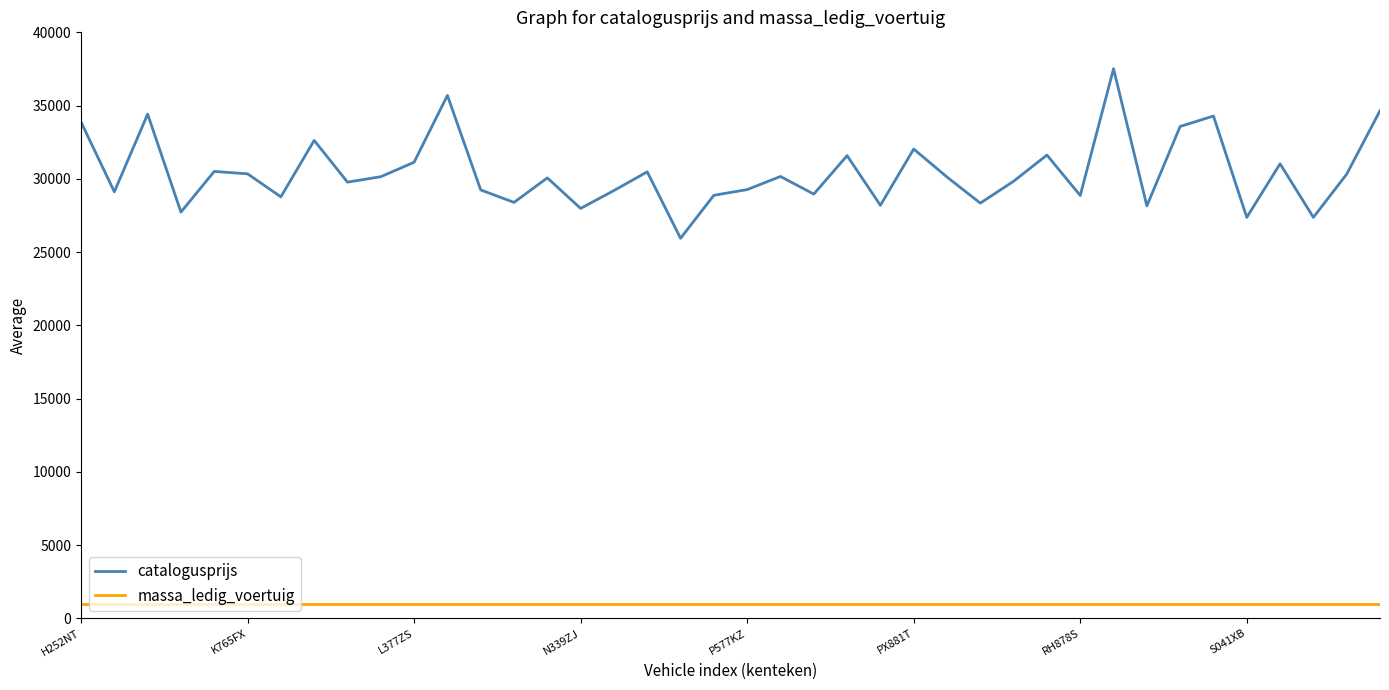

In catalogusprijs, how many points are lower than both neighbors (excluding endpoints)?

14